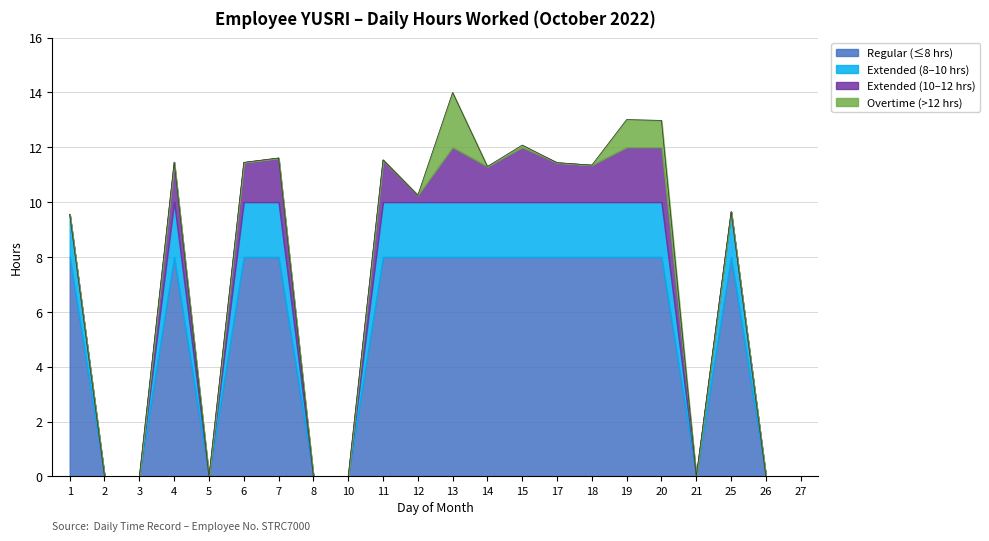

True or false: Hours Worked and Break Total intersect in this chart.

False